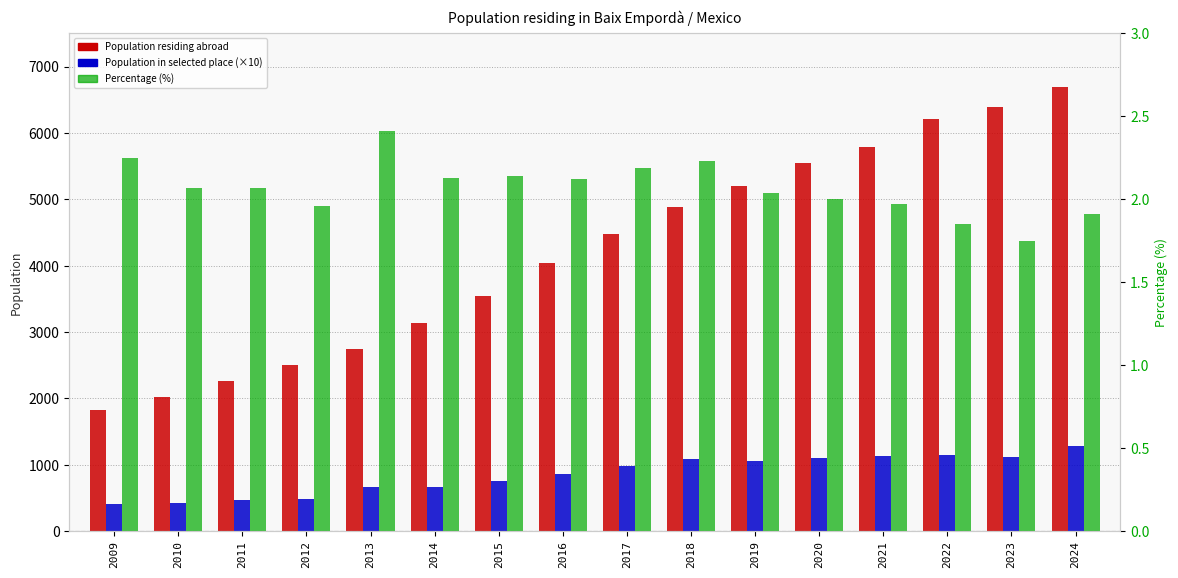

Which series changed the most between 2009 and 2013?

Population residing abroad